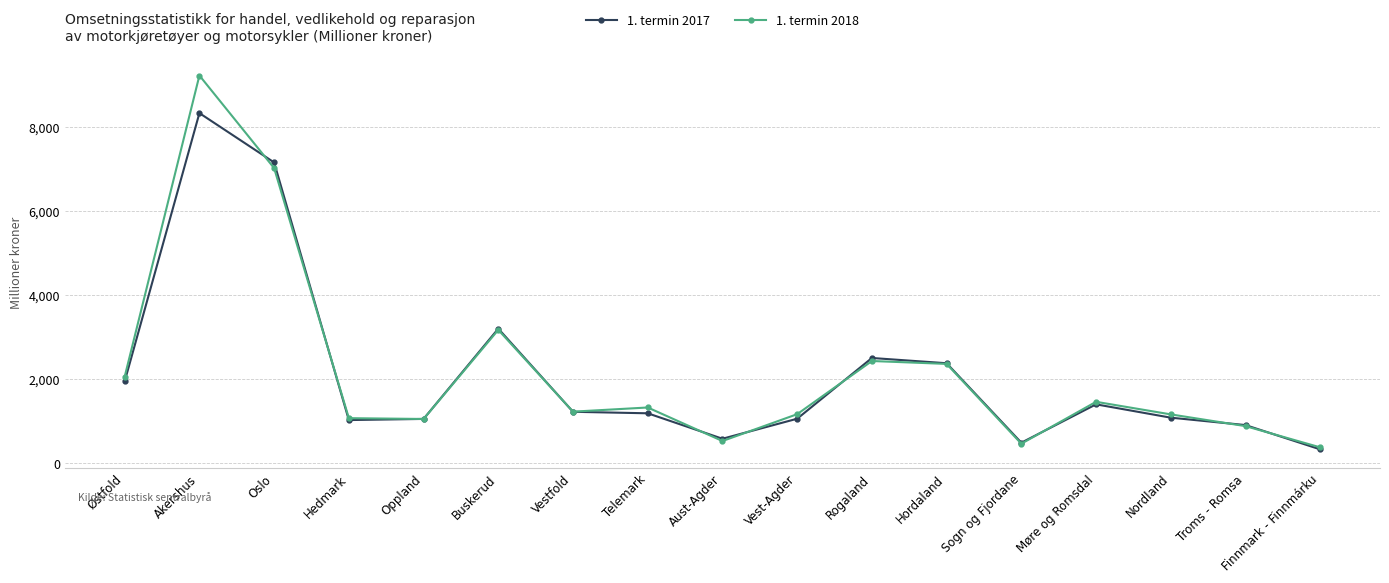

How many categories are shown in the chart?

17